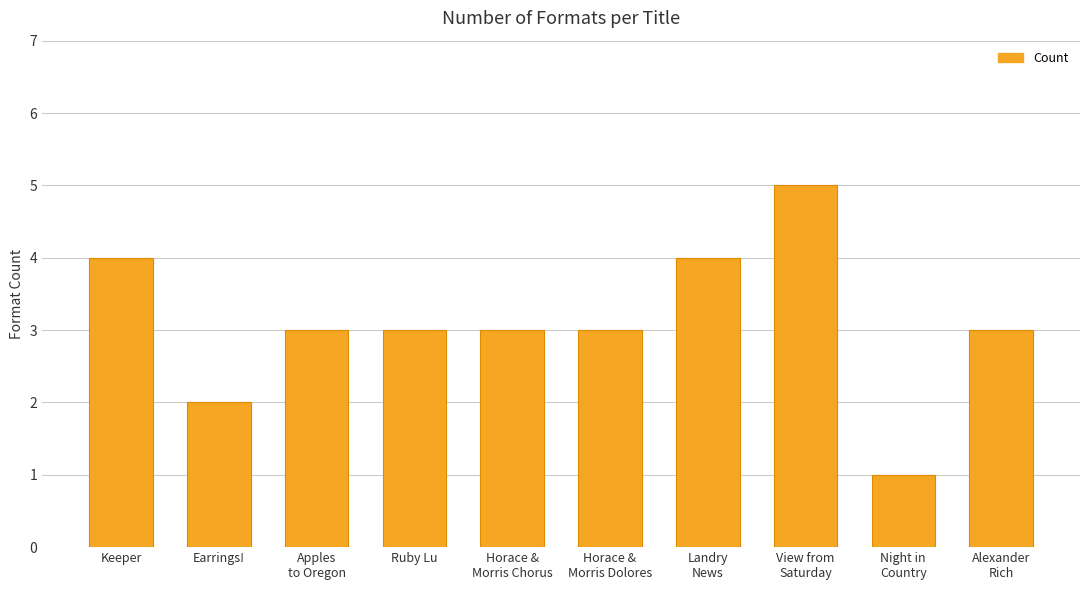

What is the maximum value shown in the chart?

5